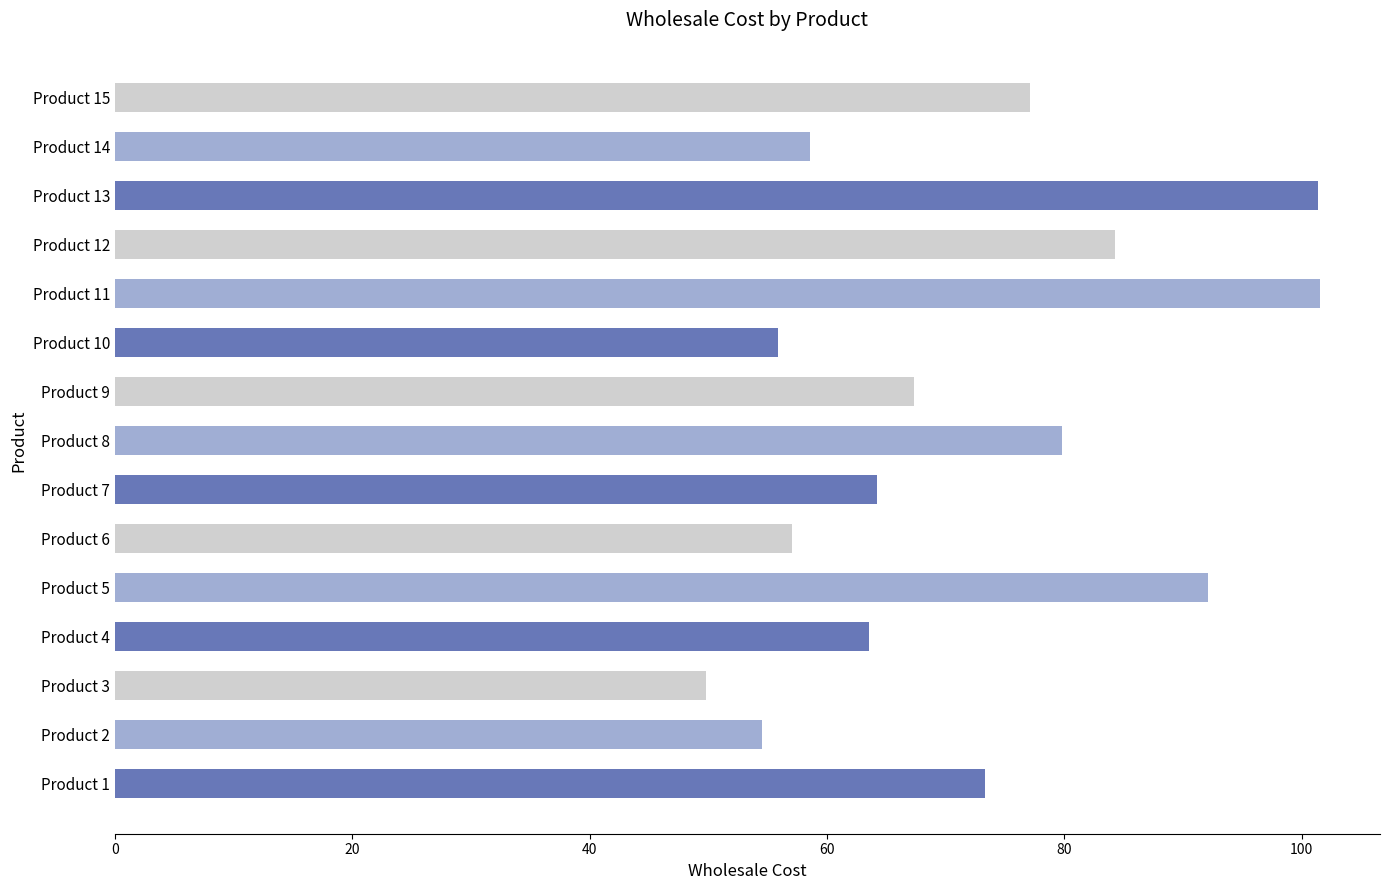

The value at Product 15 is 135.4. True or false?

False